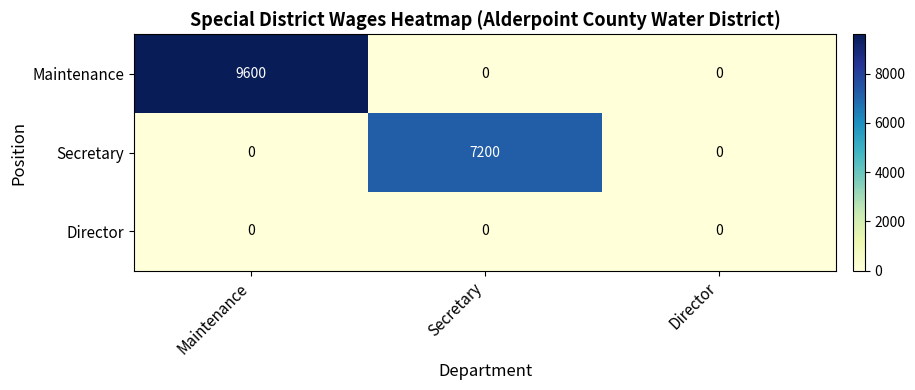

The Secretary series shows 0 at Director. True or false?

True